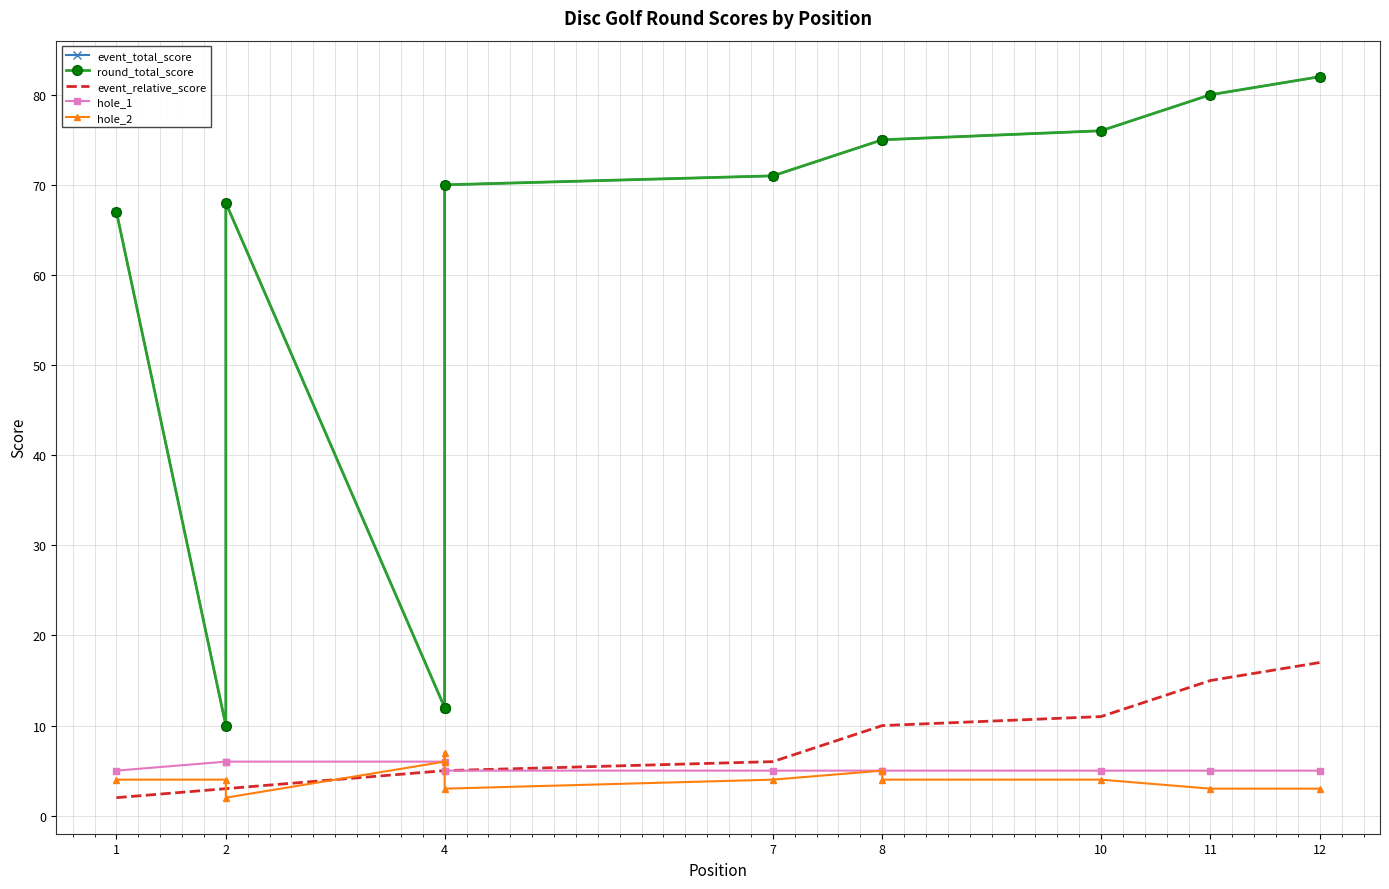

What is the difference between the second highest and second lowest values in the event_total_score series?

68